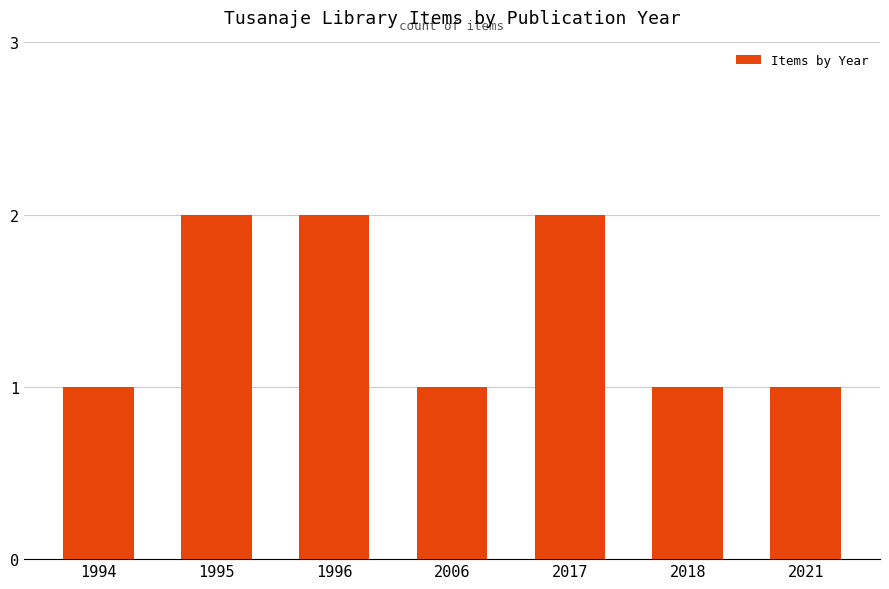

Reading left to right, list all the values displayed in this chart.

1994=1	1995=2	1996=2	2006=1	2017=2	2018=1	2021=1